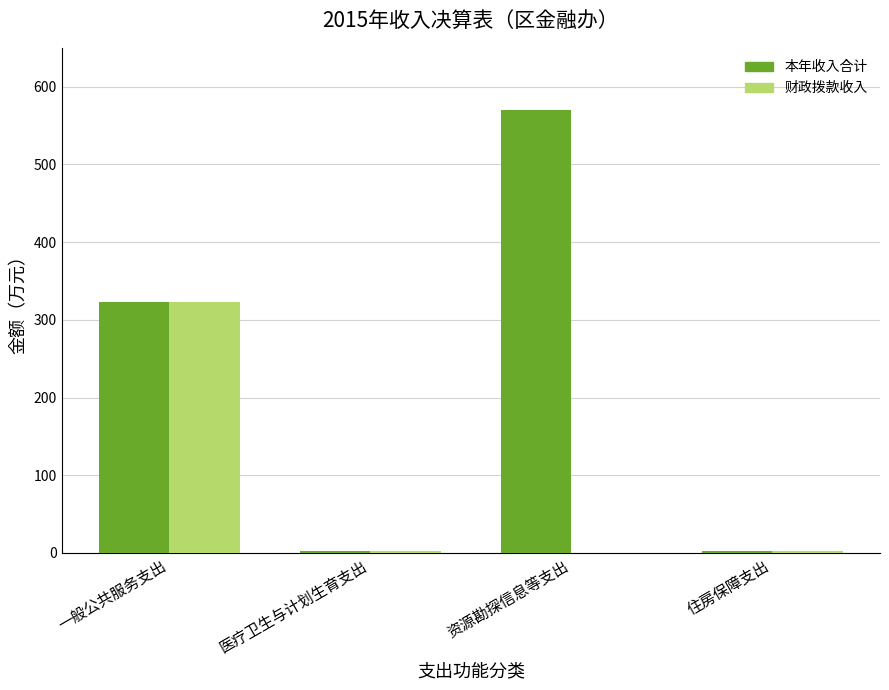

At which label is 本年收入合计 closest to 286?

一般公共服务支出